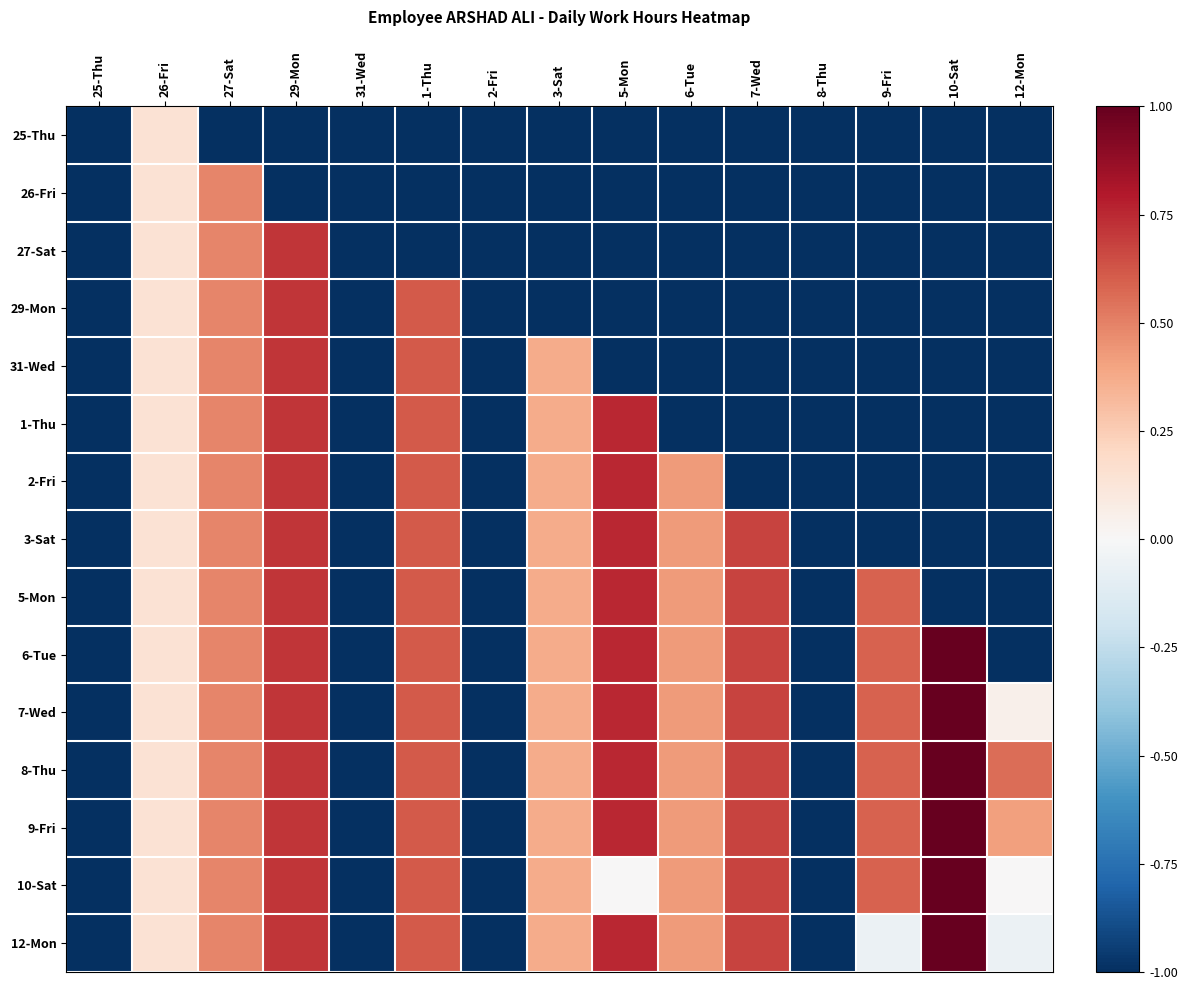

How many categories are shown in the chart?

15